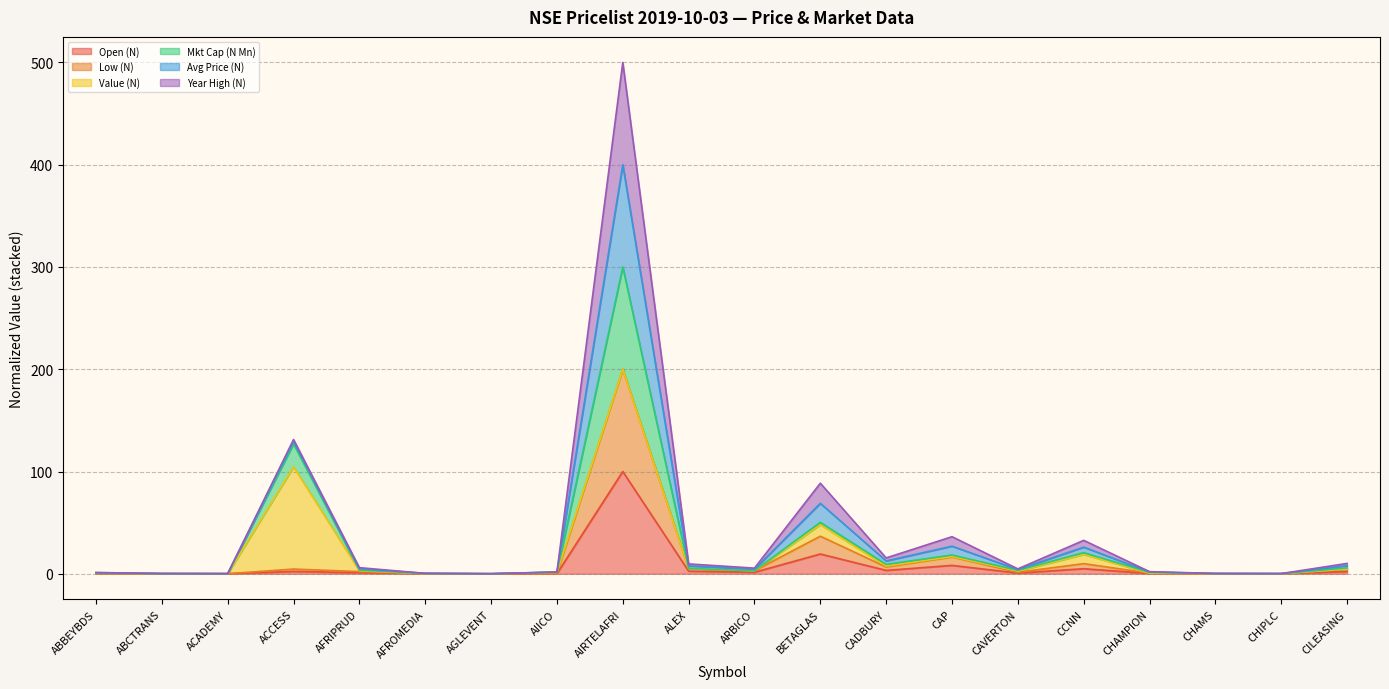

Which label corresponds to the largest value in the chart?

AIRTELAFRI